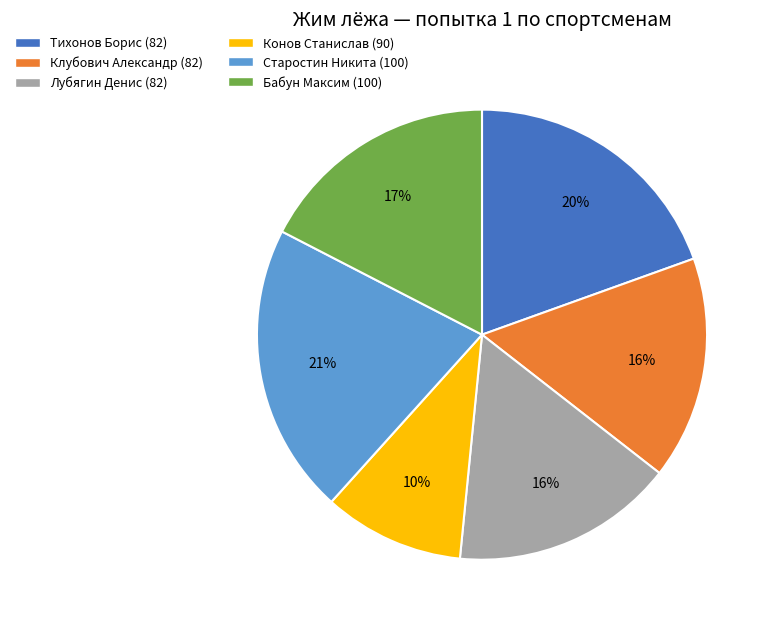

True or false: Тихонов Борис (82) accounts for 20% of the total.

True